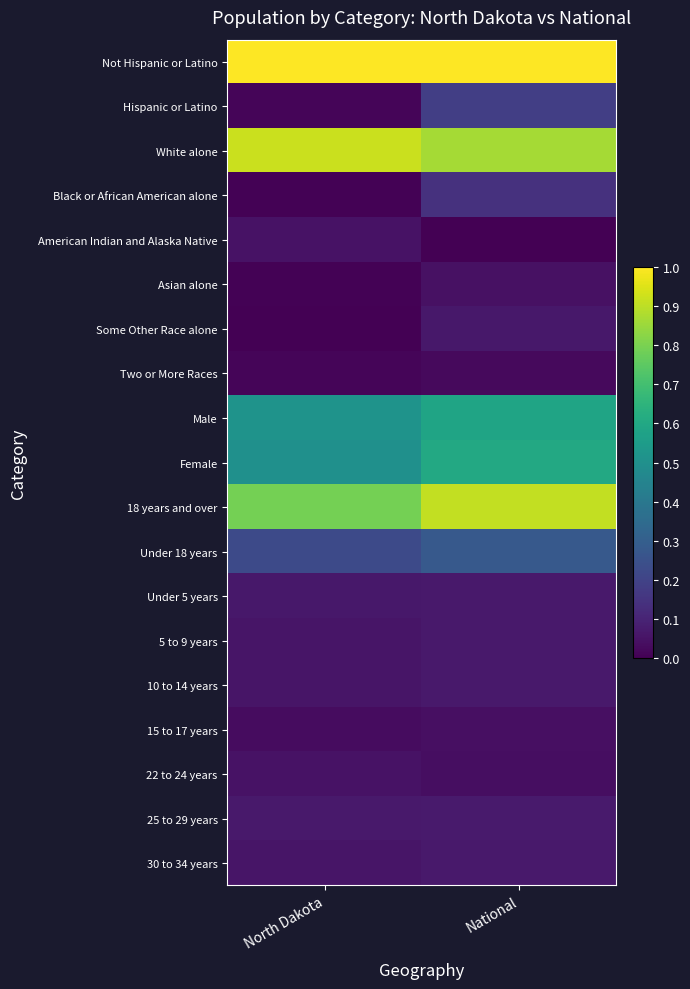

Reading right to left, list all the values displayed in this chart.

Not Hispanic or Latino: National=1.0	North Dakota=1.0
Hispanic or Latino: National=0.2	North Dakota=0.0
White alone: National=0.9	North Dakota=0.9
Black or African American alone: National=0.1	North Dakota=0.0
American Indian and Alaska Native: National=0.0	North Dakota=0.1
Asian alone: National=0.0	North Dakota=0.0
Some Other Race alone: National=0.1	North Dakota=0.0
Two or More Races: National=0.0	North Dakota=0.0
Male: National=0.6	North Dakota=0.5
Female: National=0.6	North Dakota=0.5
18 years and over: National=0.9	North Dakota=0.8
Under 18 years: National=0.3	North Dakota=0.2
Under 5 years: National=0.1	North Dakota=0.1
5 to 9 years: National=0.1	North Dakota=0.1
10 to 14 years: National=0.1	North Dakota=0.1
15 to 17 years: National=0.0	North Dakota=0.0
22 to 24 years: National=0.0	North Dakota=0.0
25 to 29 years: National=0.1	North Dakota=0.1
30 to 34 years: National=0.1	North Dakota=0.1